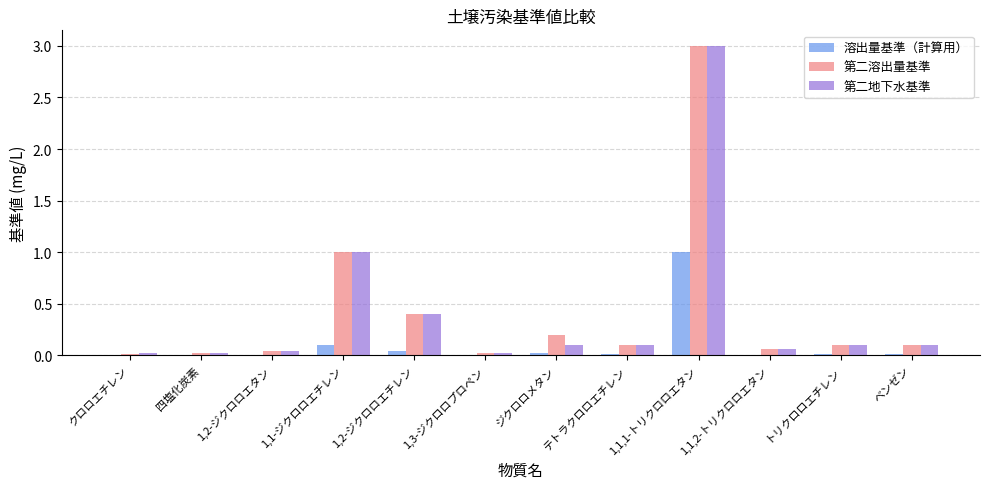

At which label does 溶出量基準（計算用） reach its peak?

1,1,1-トリクロロエタン